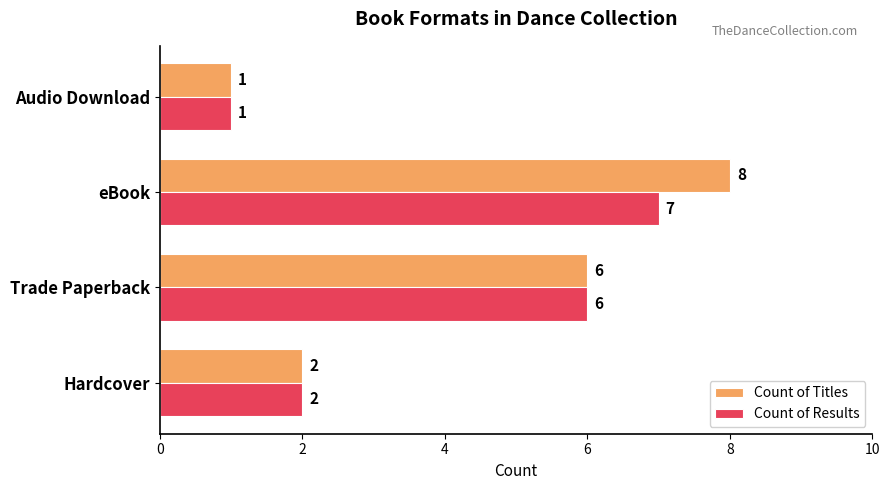

At how many categories does at least one series exceed 7?

1